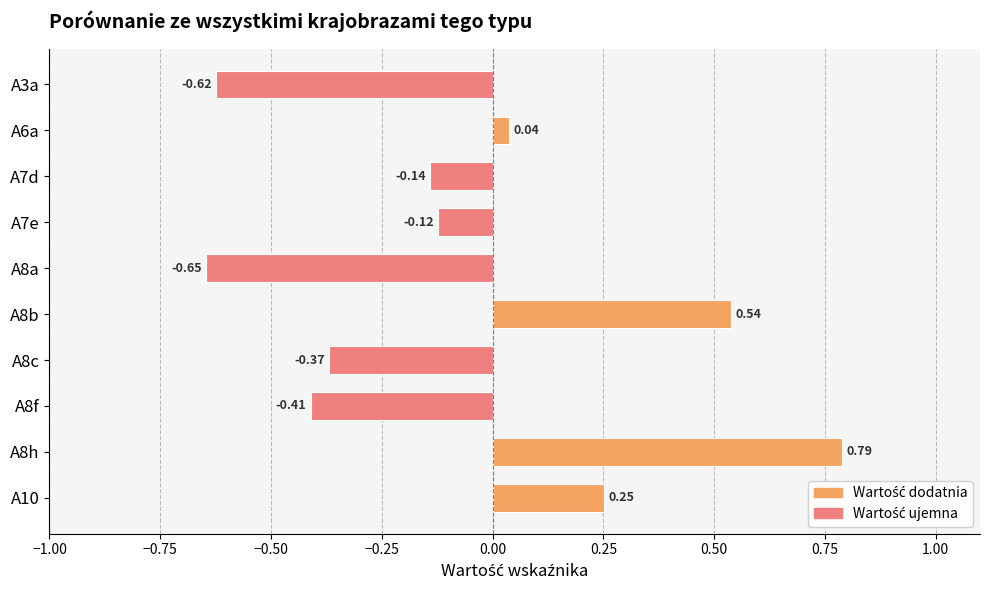

Rank the categories by value from lowest to highest.

A8a, A3a, A8f, A8c, A7d, A7e, A6a, A10, A8b, A8h